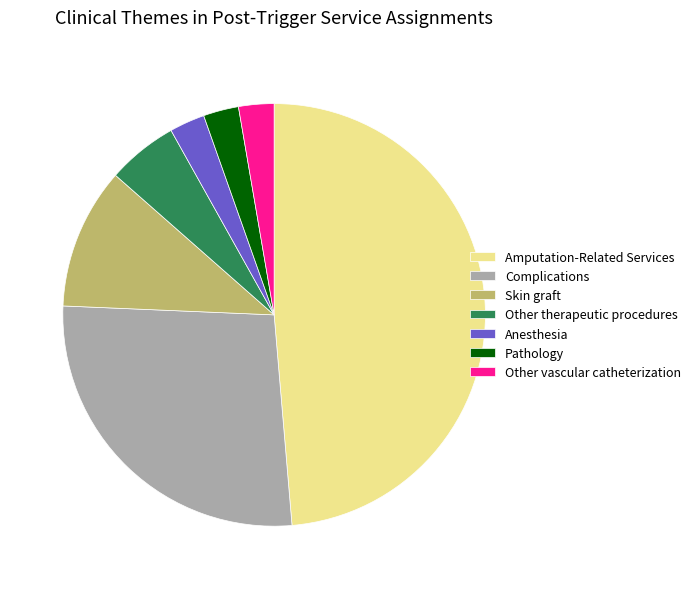

The Complications slice represents 27% of the pie. True or false?

True